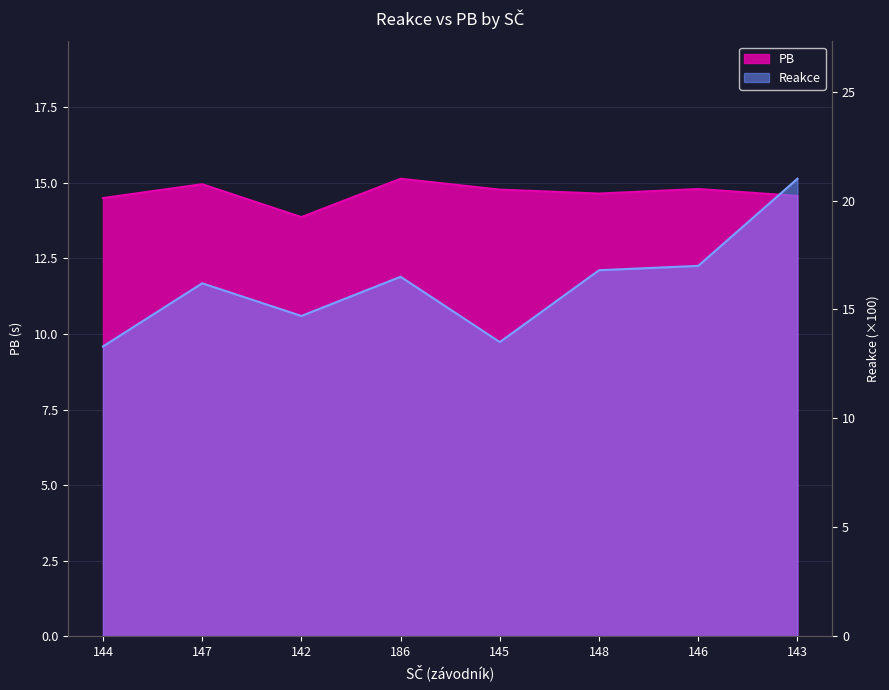

Which label corresponds to the largest value in the chart?

143